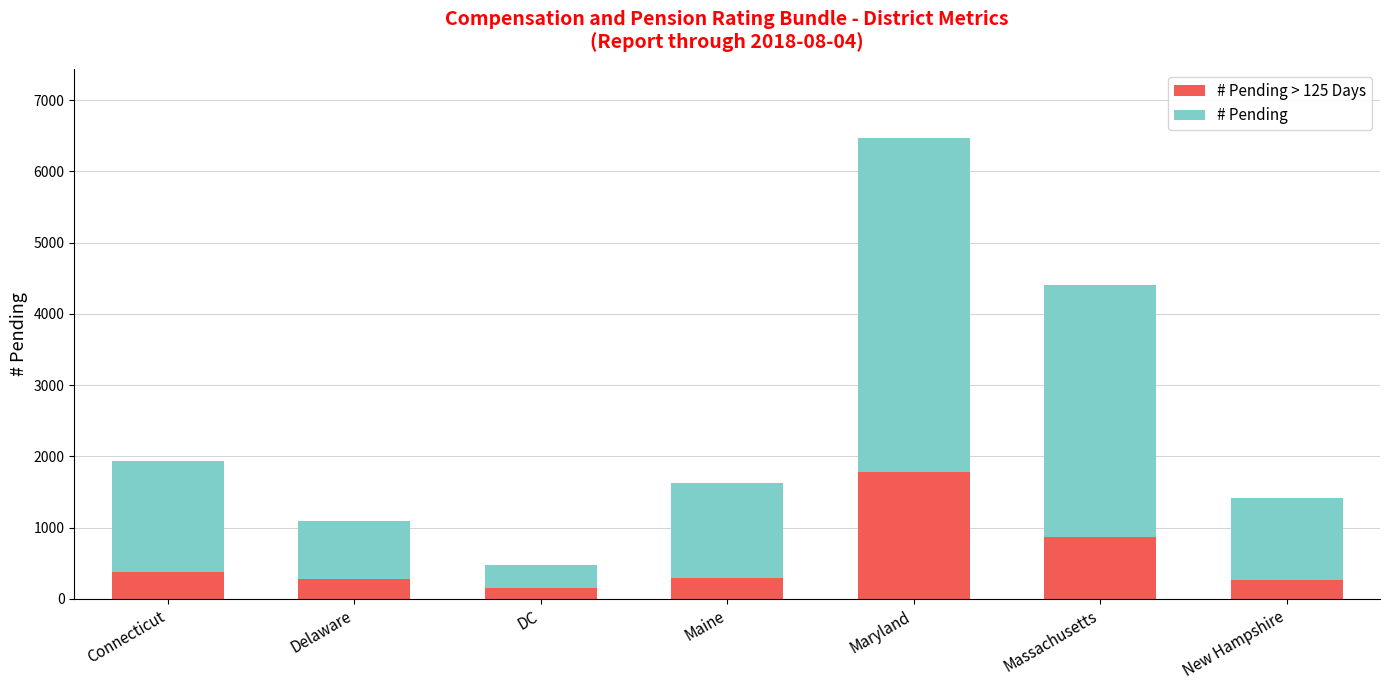

At which category is the sum across all series the highest?

Maryland